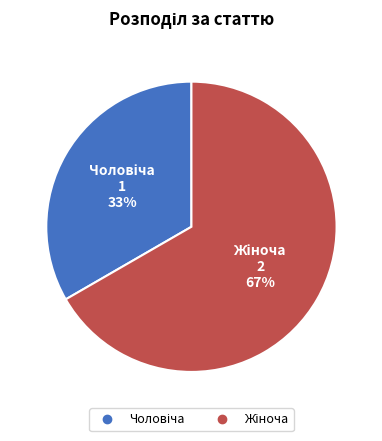

Is there a majority slice in this chart?

Yes